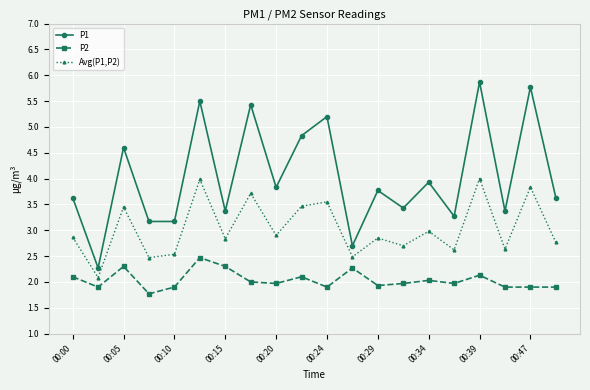

List the series in order of their peak value, lowest first.

P2, Avg(P1,P2), P1